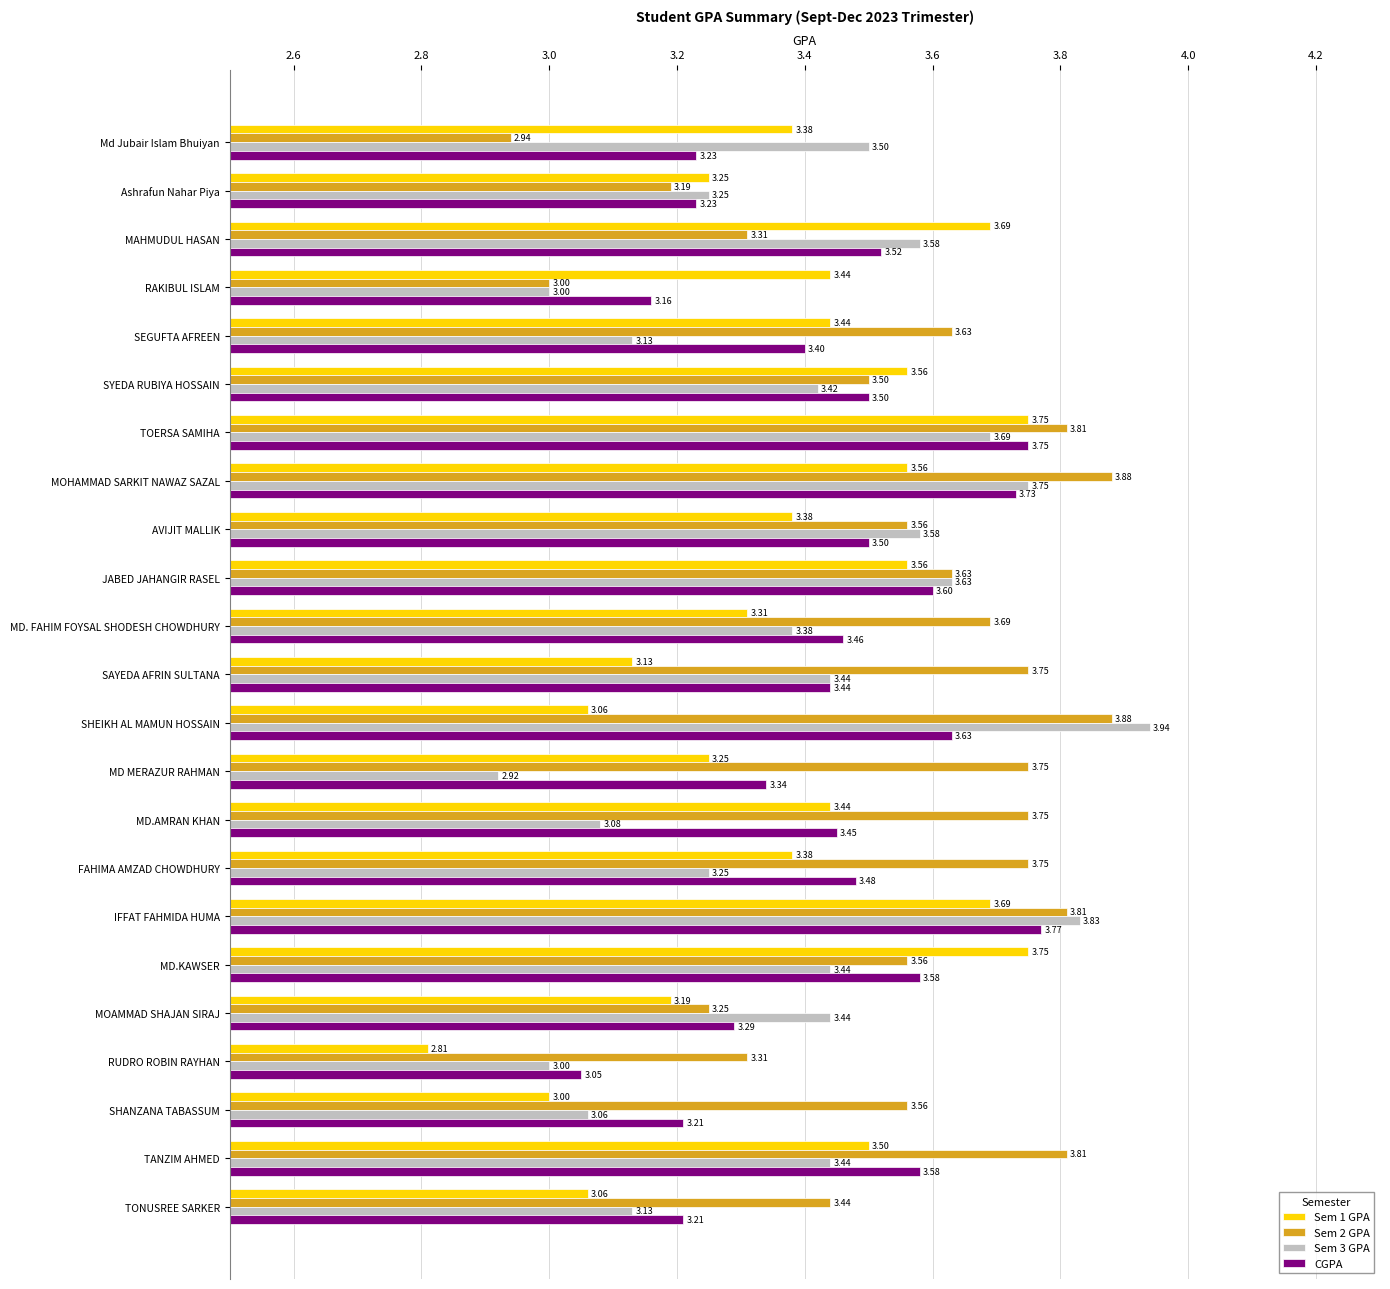

List the series in order of their peak value, highest first.

Sem 3 GPA, Sem 2 GPA, CGPA, Sem 1 GPA